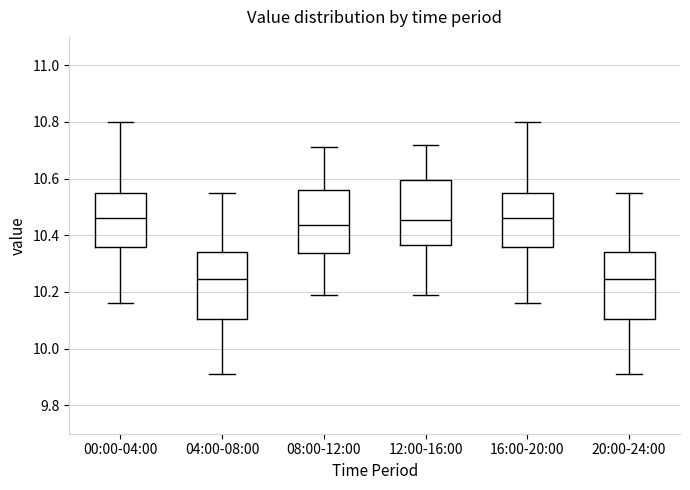

Reading left to right, transcribe this box plot: for each box, give where its median line is, the range the box spans, and where its two whiskers end, as read against the y-axis. The values are not printed on the chart, so give them approximately, as read against the axis.

00:00-04:00: median 10.46, box 10.36 to 10.56, whiskers 10.16 to 10.80
04:00-08:00: median 10.24, box 10.10 to 10.34, whiskers 9.92 to 10.56
08:00-12:00: median 10.44, box 10.34 to 10.56, whiskers 10.20 to 10.72
12:00-16:00: median 10.46, box 10.36 to 10.60, whiskers 10.20 to 10.72
16:00-20:00: median 10.46, box 10.36 to 10.56, whiskers 10.16 to 10.80
20:00-24:00: median 10.24, box 10.10 to 10.34, whiskers 9.92 to 10.56